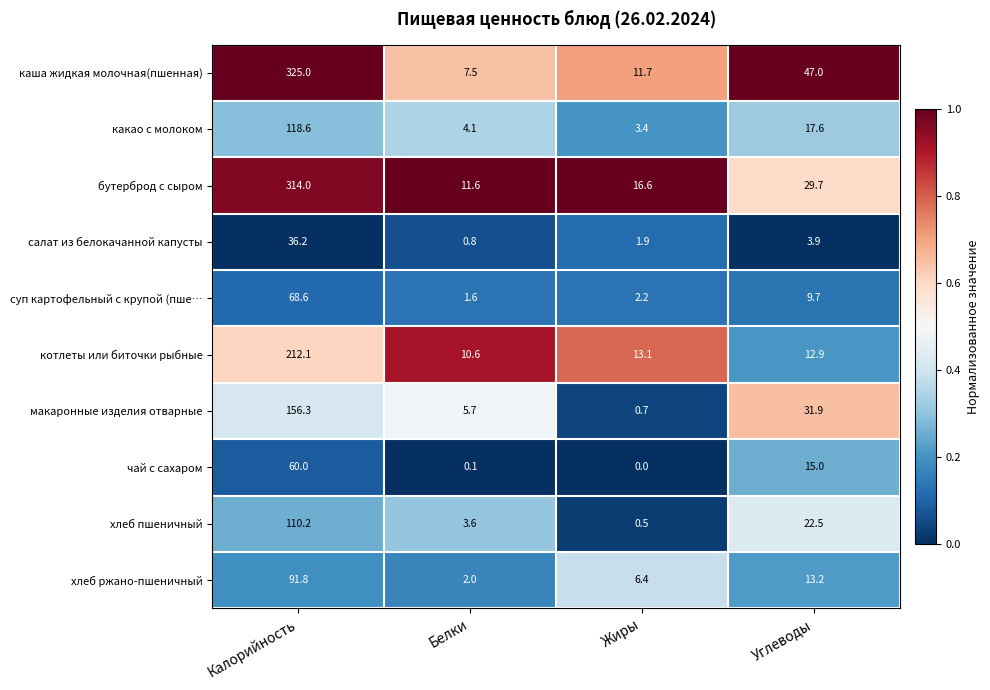

At which label does салат из белокачанной капусты first exceed 3?

Калорийность